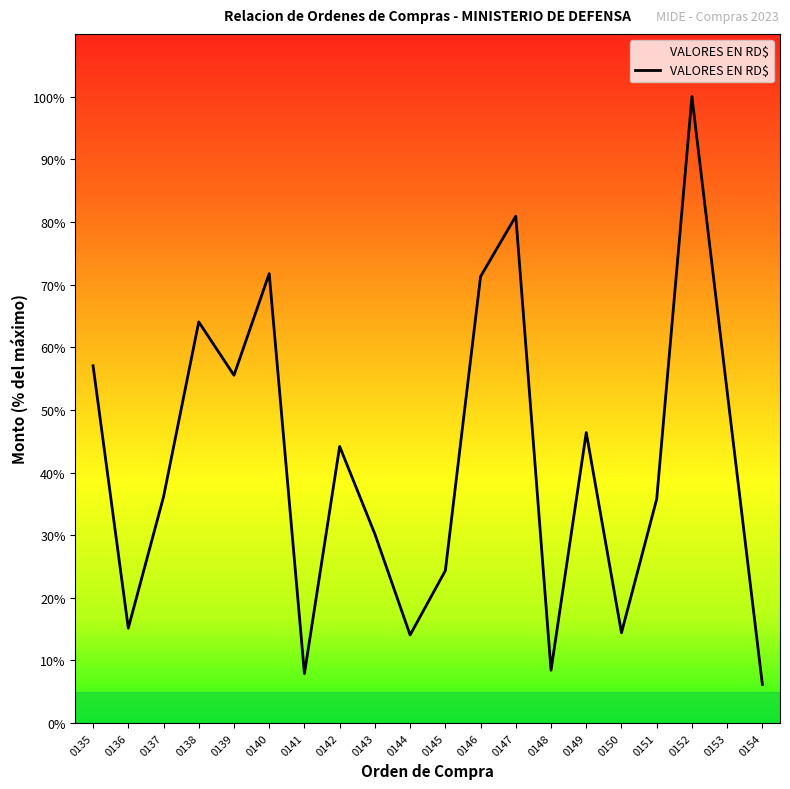

Where is the data nearest to the value 106828?

0153